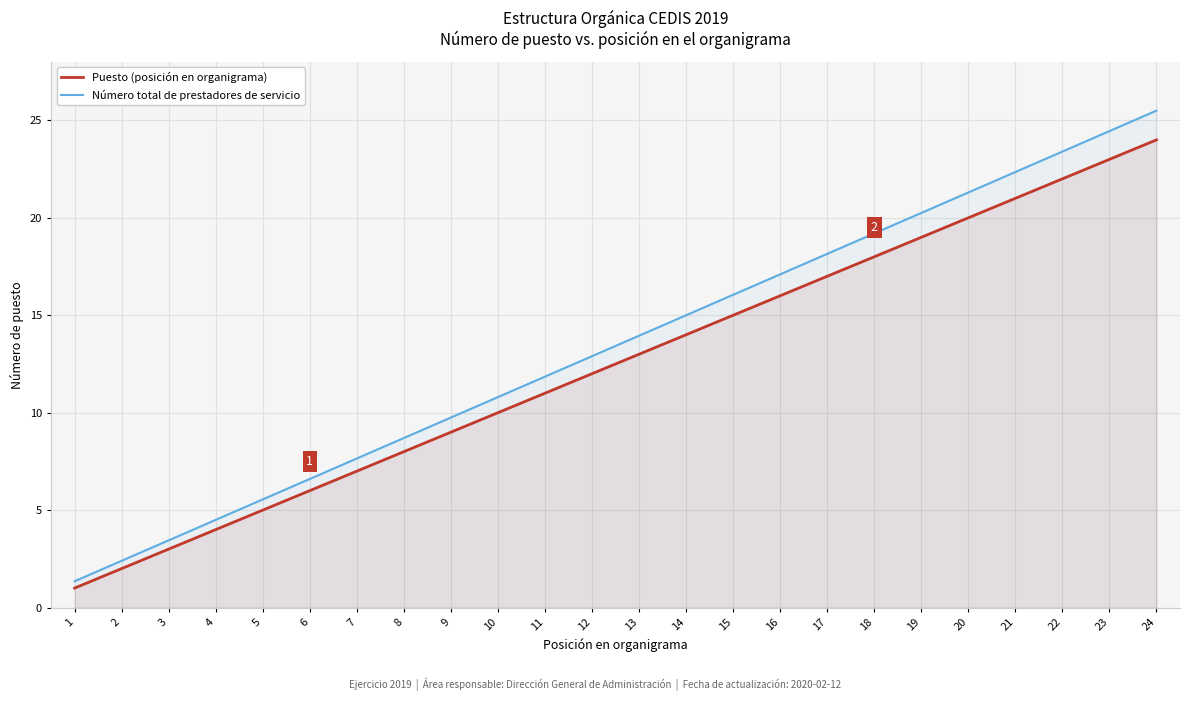

Which series has the largest range (max minus min)?

Número total de prestadores de servicio